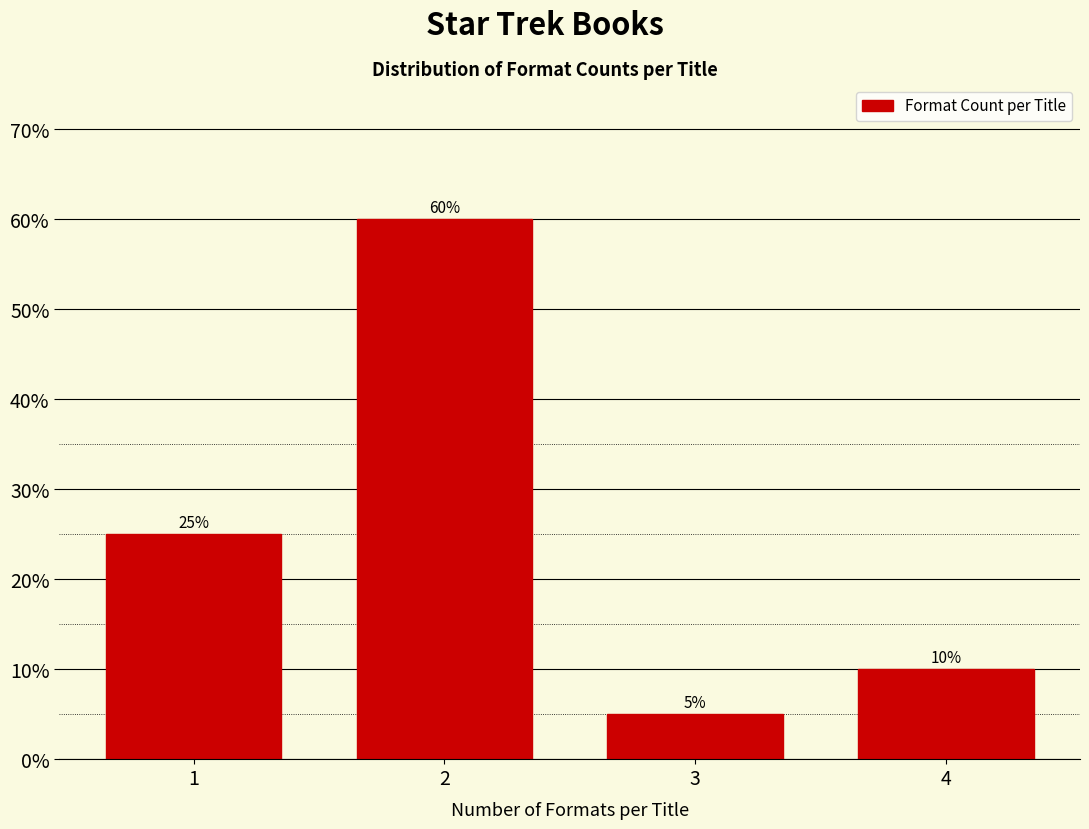

Reading right to left, extract all data points from this chart.

10	5	60	25